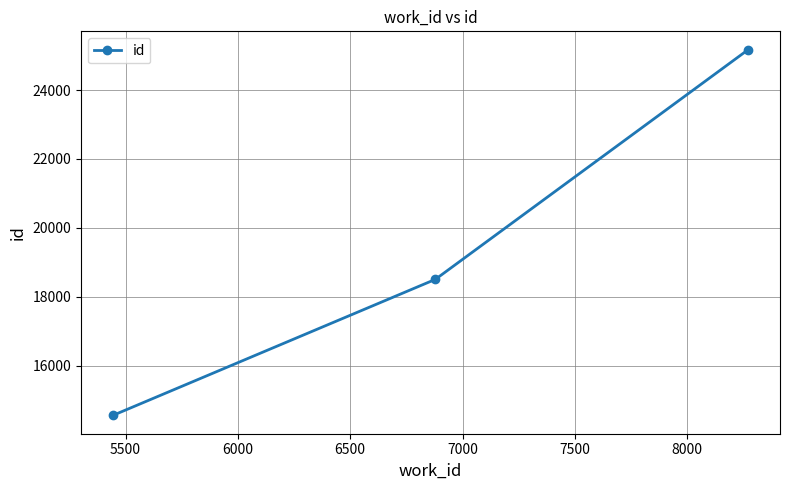

What is the maximum value shown in the chart?

25173